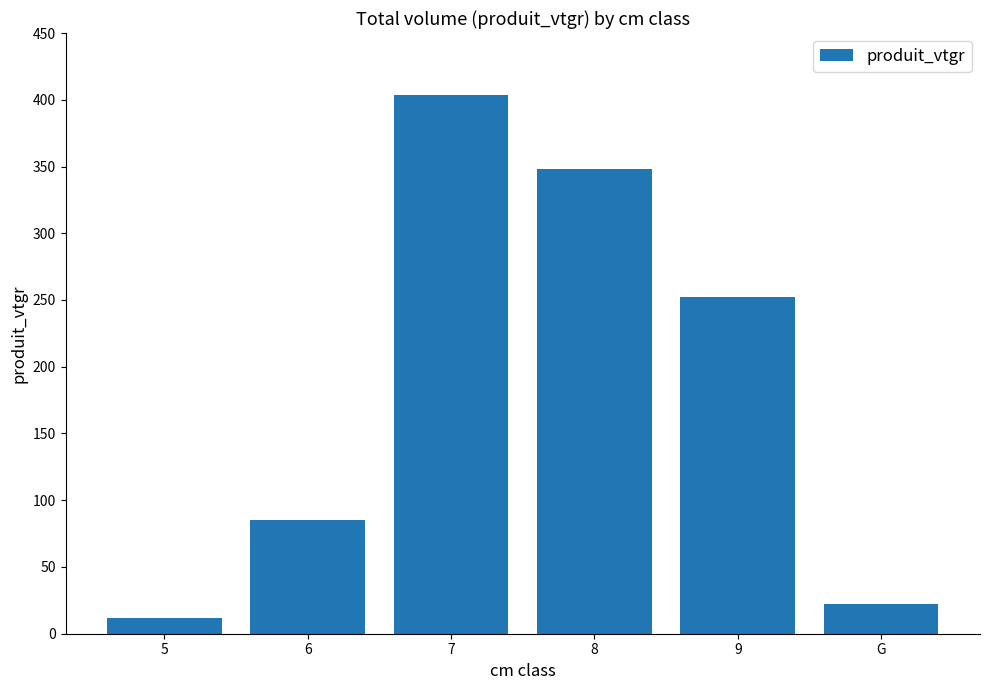

The chart shows a value of 22.4 at G. True or false?

True